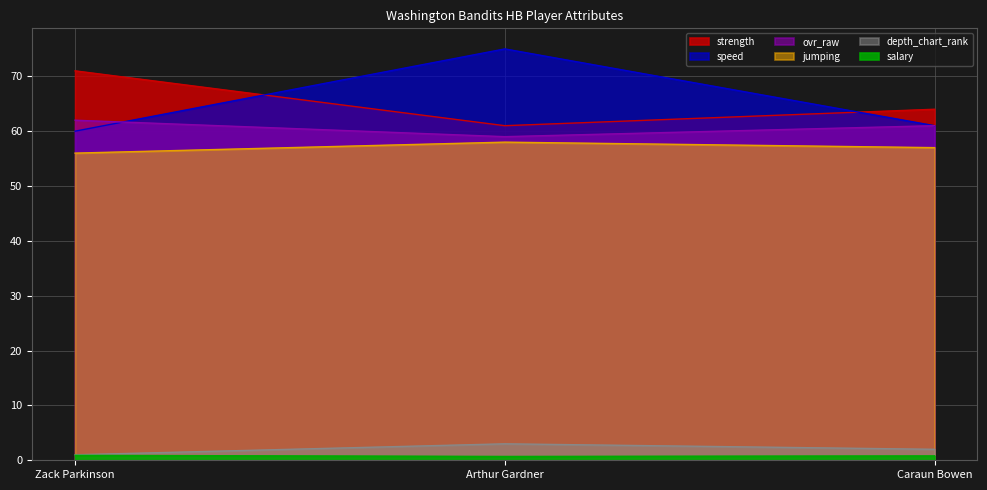

What is the spread (max minus min) of values at Caraun Bowen?

63.2